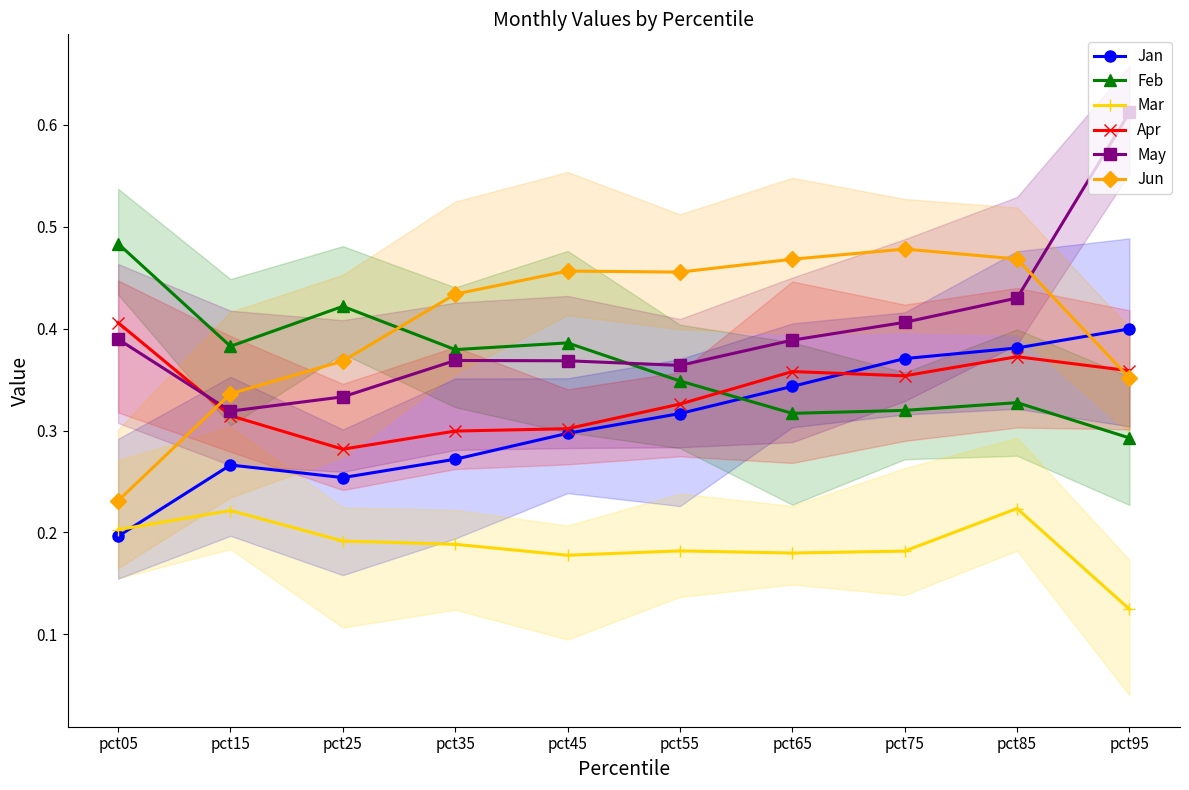

What value does the Jun series have at pct85?

0.5